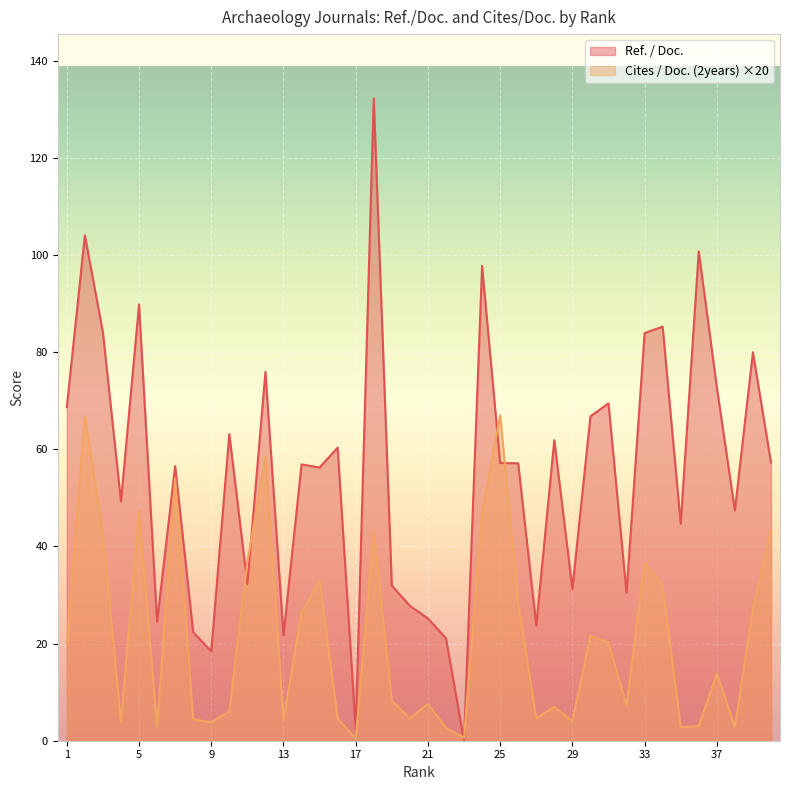

What is the difference between the Ref. / Doc. values at 13 and 34?

63.5